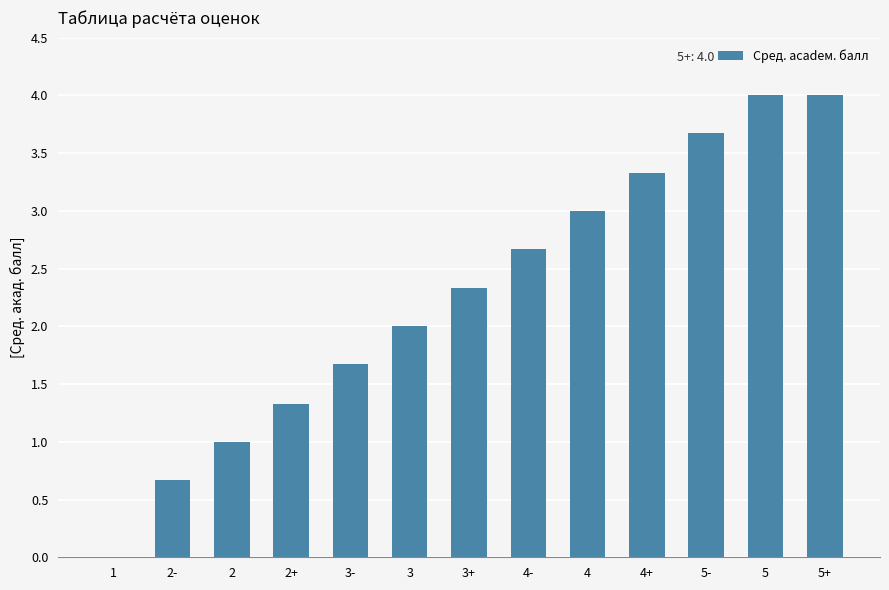

What is the maximum value shown in the chart?

4.0